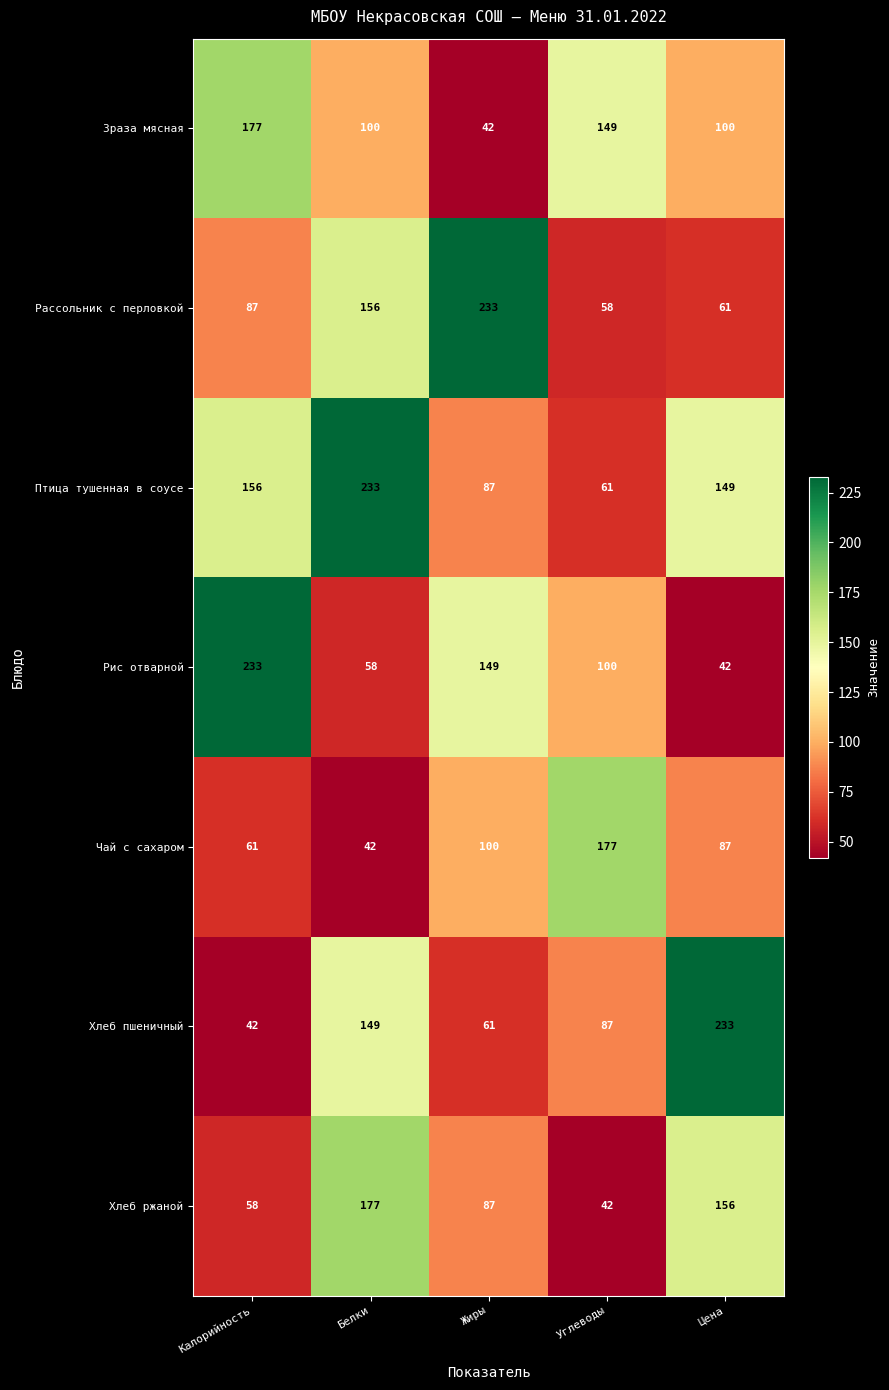

The Рис отварной series shows 42 at Цена. True or false?

True